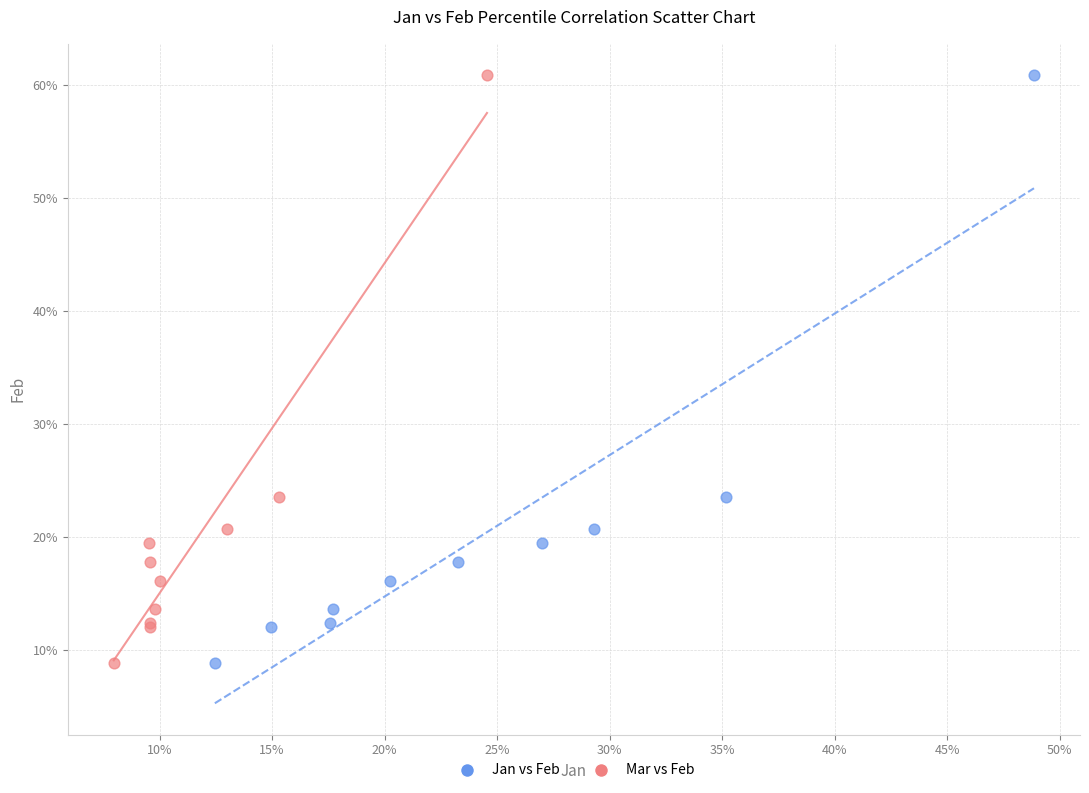

What are all the series names shown in the legend?

Jan vs Feb, Mar vs Feb